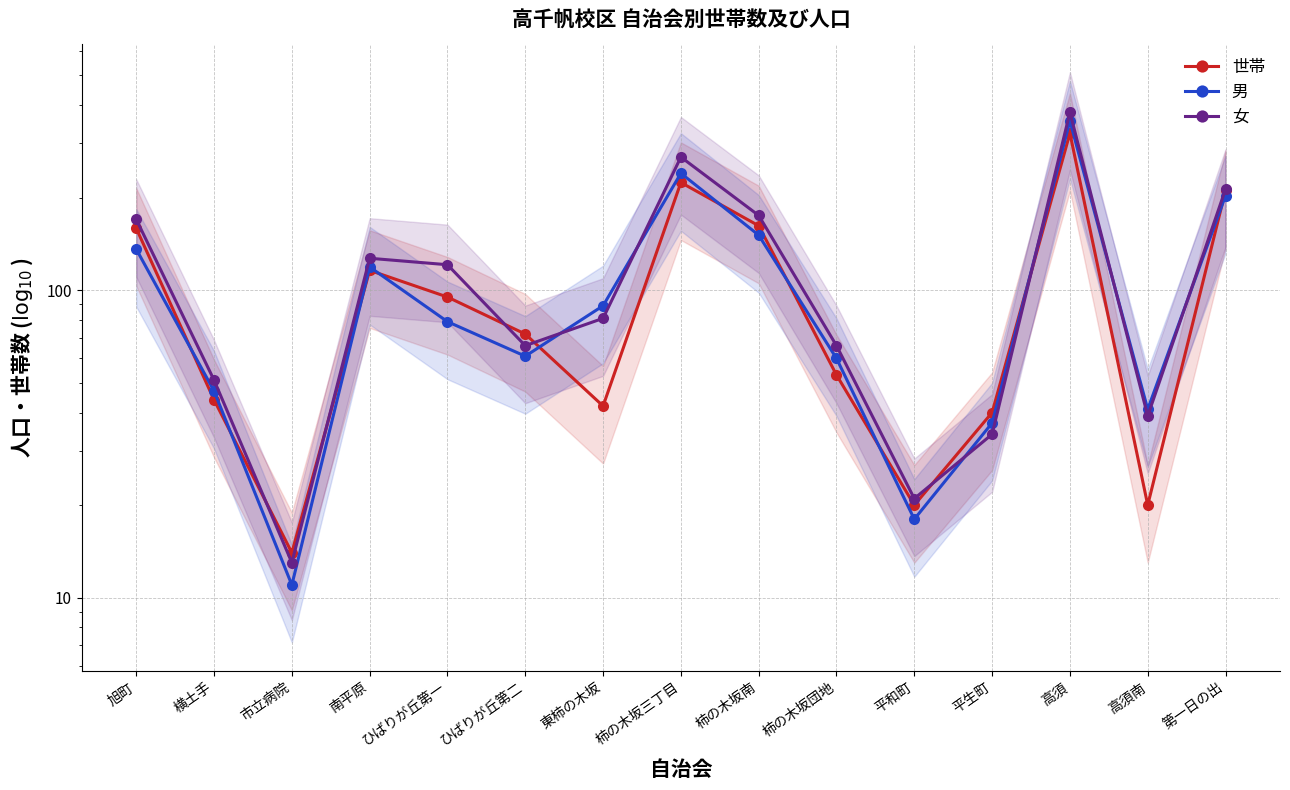

Where does the 女 series first go above 81?

旭町